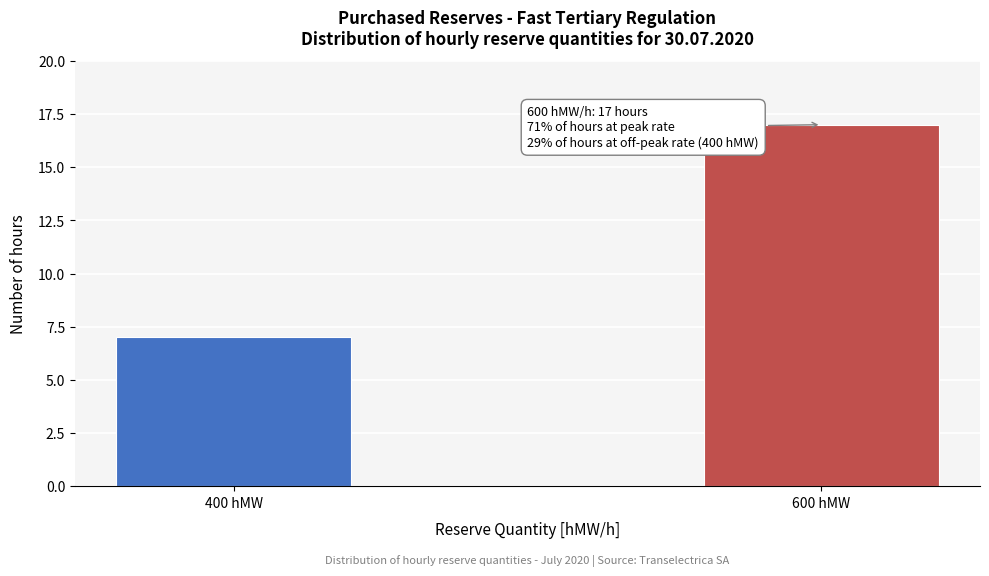

Reading left to right, list all the values displayed in this chart.

400 hMW=7	600 hMW=17